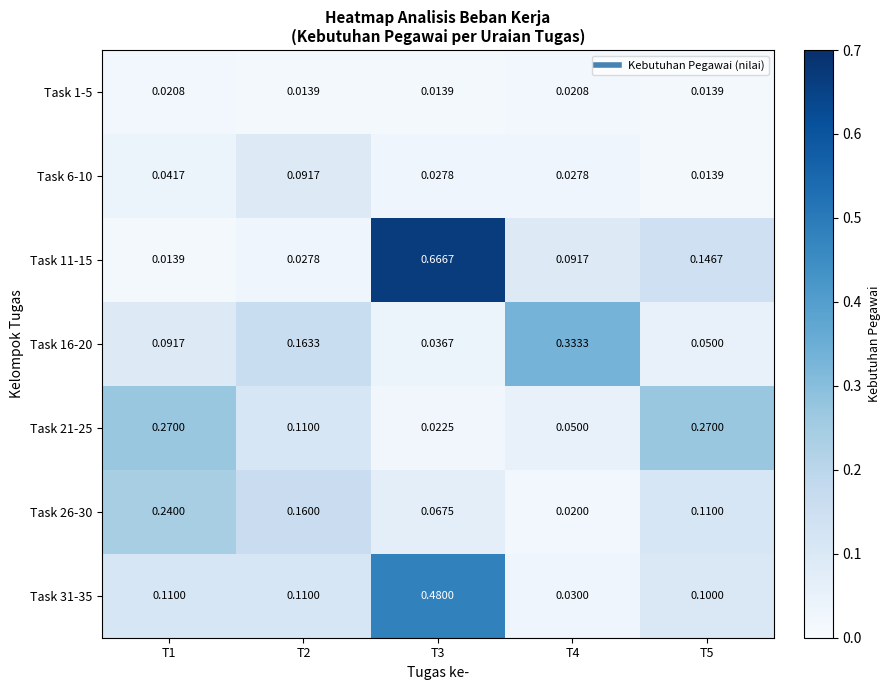

Which series has the largest range (max minus min)?

Task 11-15